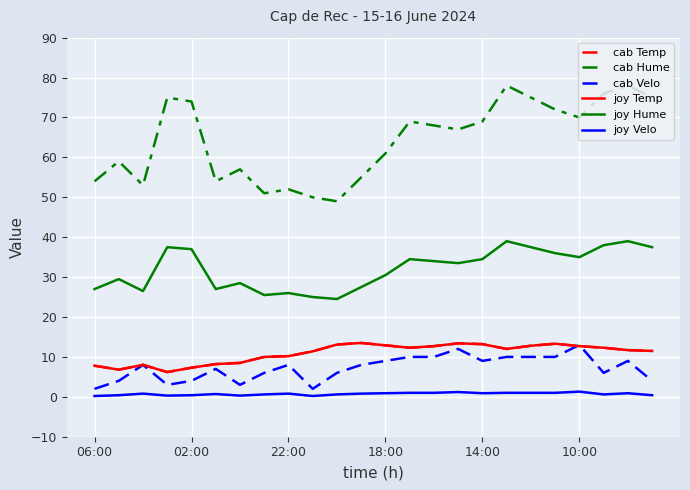

What is the label of the 16th point from the left?

15